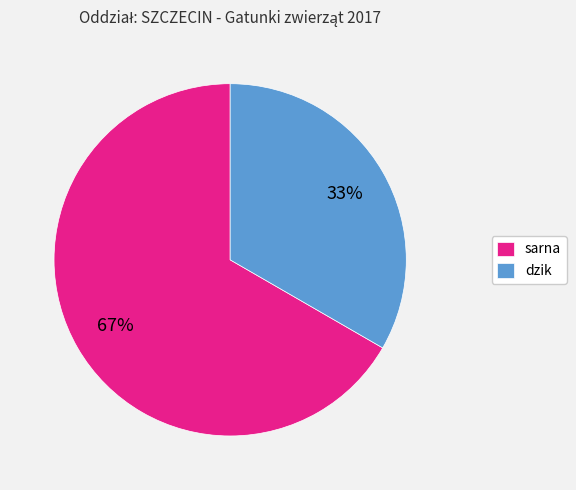

Which category has the smallest portion of the pie?

dzik